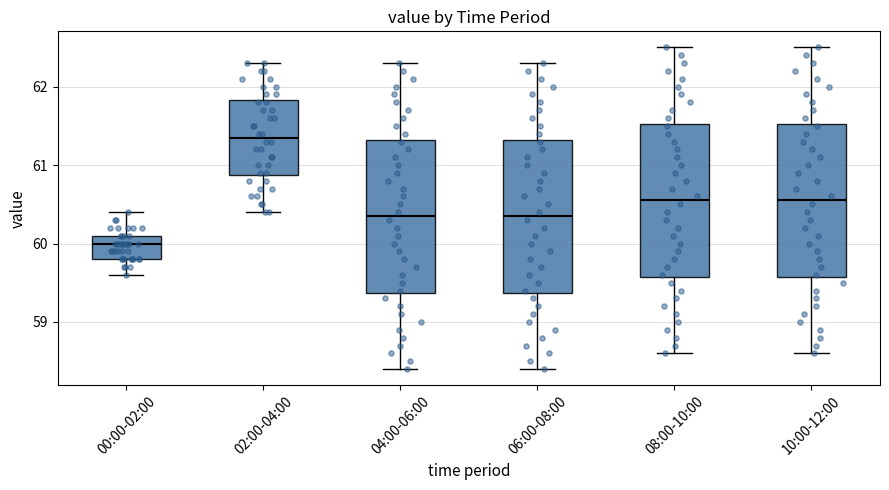

Reading left to right, transcribe this box plot: for each box, give where its median line is, the range the box spans, and where its two whiskers end, as read against the y-axis. The values are not printed on the chart, so give them approximately, as read against the axis.

00:00-02:00: median 60.0, box 59.8 to 60.1, whiskers 59.6 to 60.4
02:00-04:00: median 61.4, box 60.9 to 61.8, whiskers 60.4 to 62.3
04:00-06:00: median 60.4, box 59.4 to 61.3, whiskers 58.4 to 62.3
06:00-08:00: median 60.4, box 59.4 to 61.3, whiskers 58.4 to 62.3
08:00-10:00: median 60.6, box 59.6 to 61.5, whiskers 58.6 to 62.5
10:00-12:00: median 60.6, box 59.6 to 61.5, whiskers 58.6 to 62.5